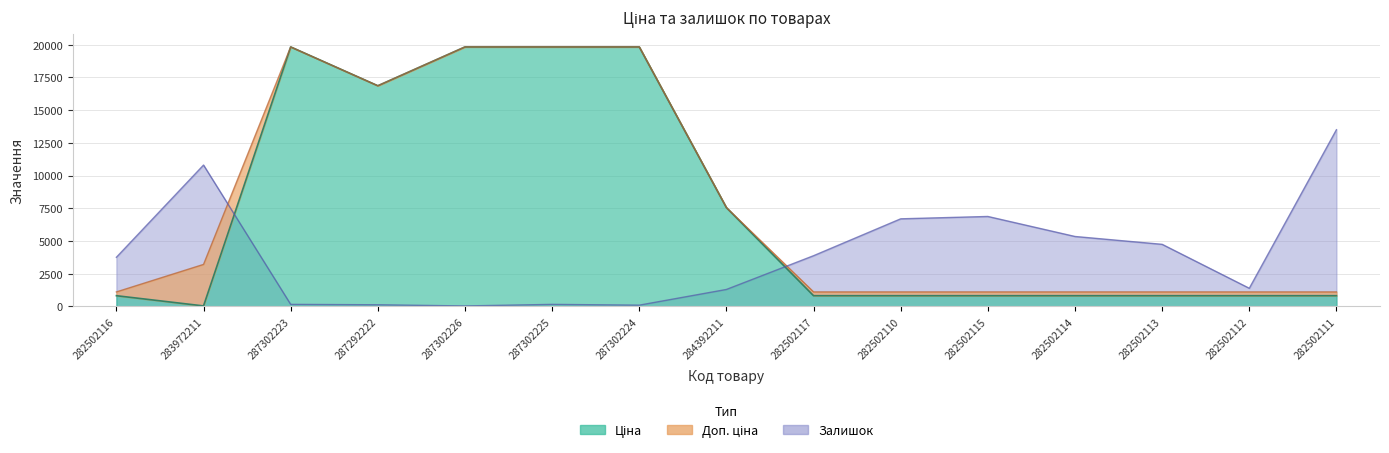

Is the value of Залишок at 283972211 greater than the value of Ціна at 284392211?

Yes